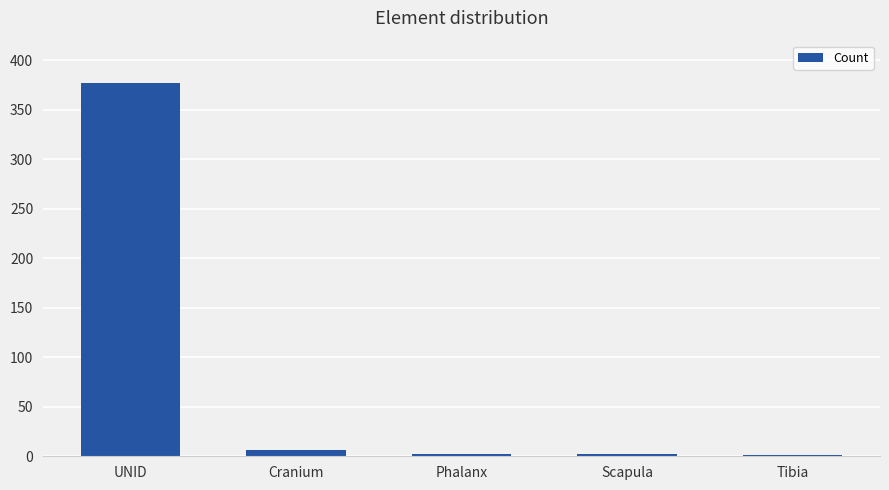

Which category has the highest value across all series?

UNID